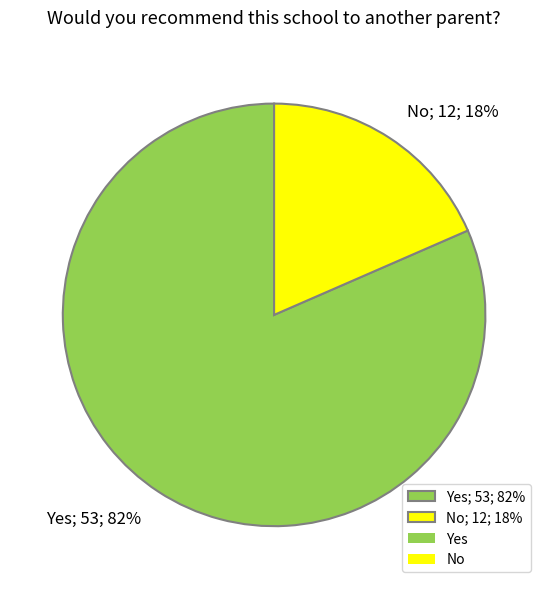

What is the smallest slice in the pie chart?

No